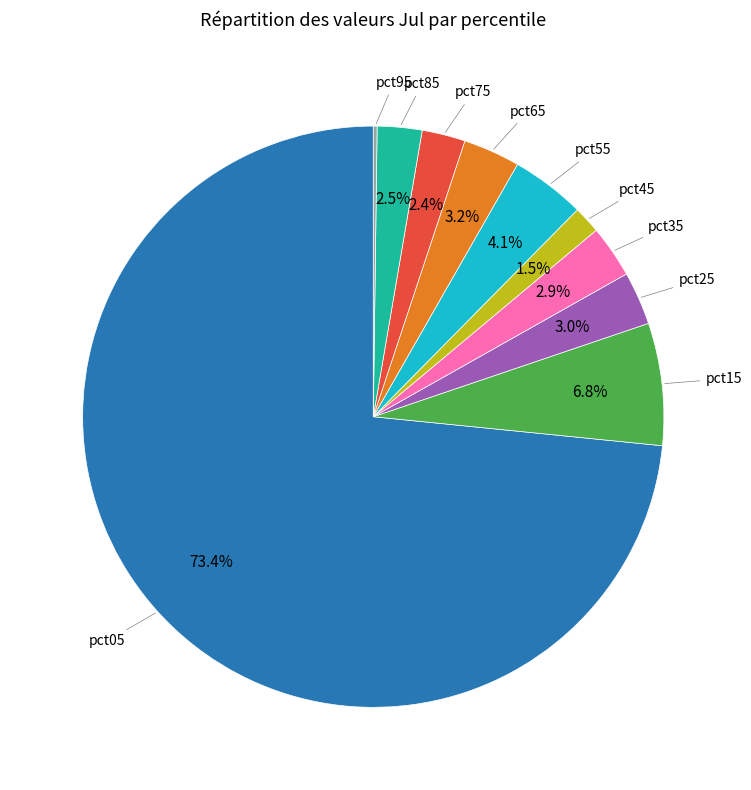

Does any single category account for the majority?

Yes